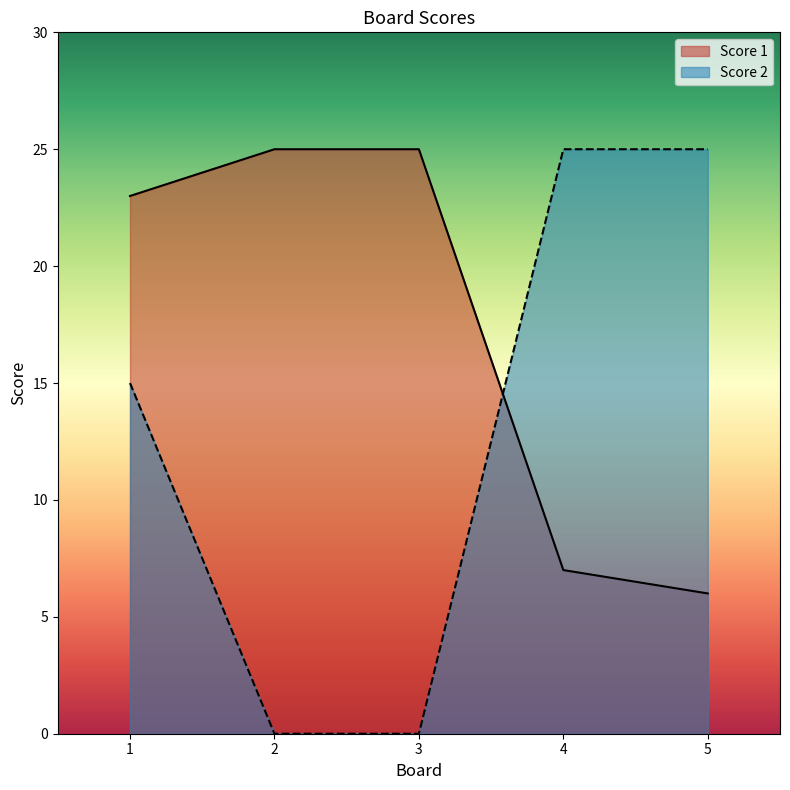

List the series in order of their overall mean, highest first.

Score 1, Score 2